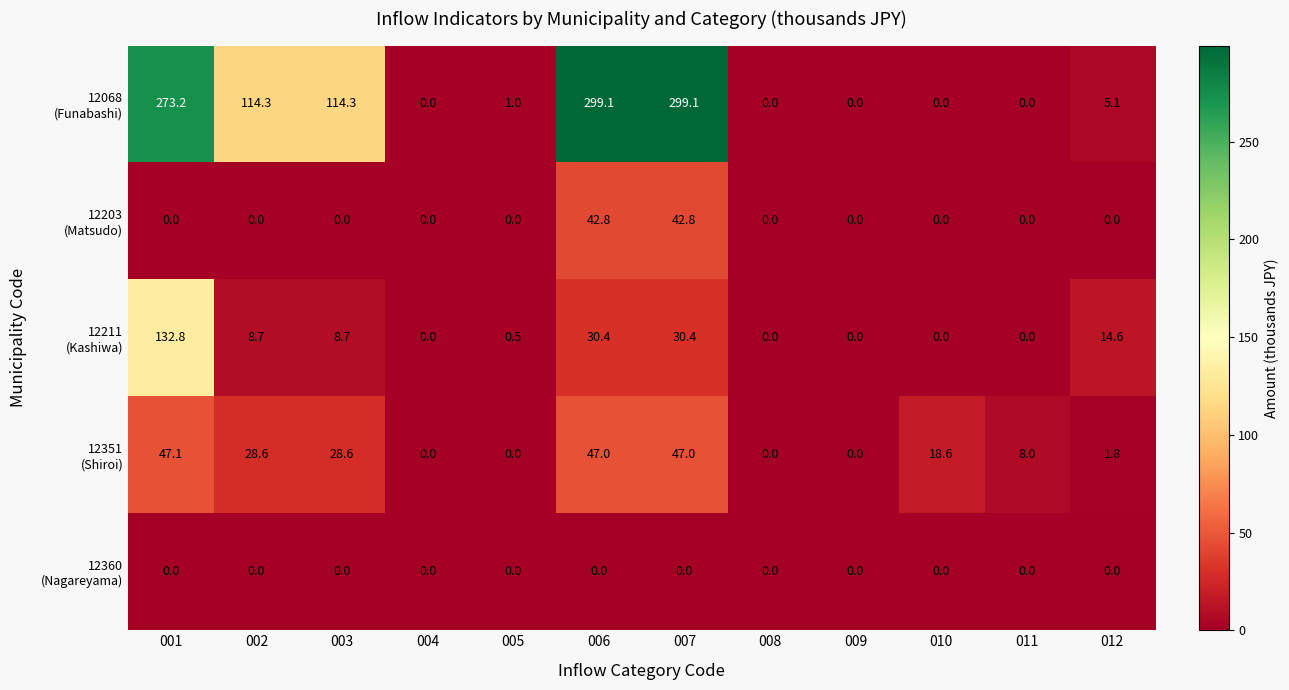

What is the total value across all series at 005?

1.5